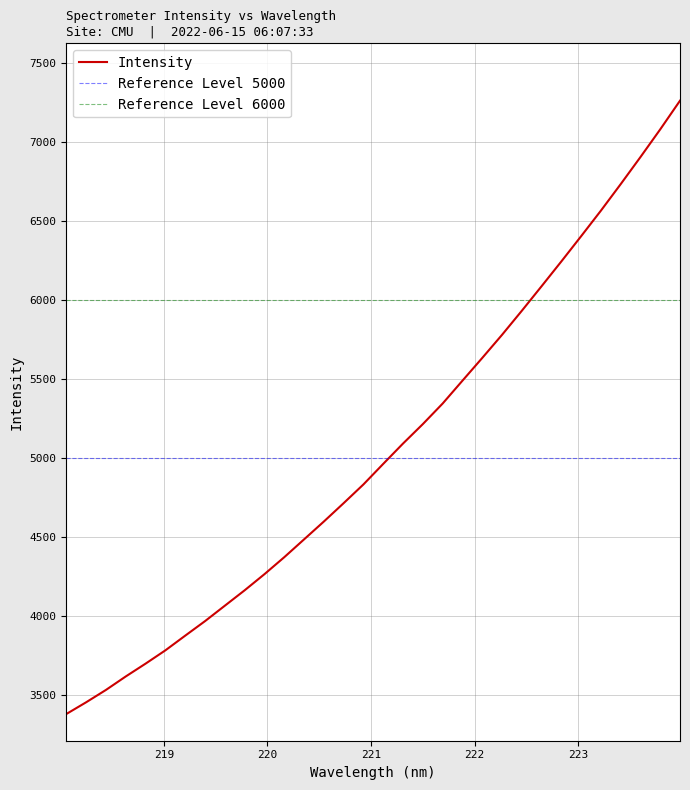

What position from the left is 222.4538?

24